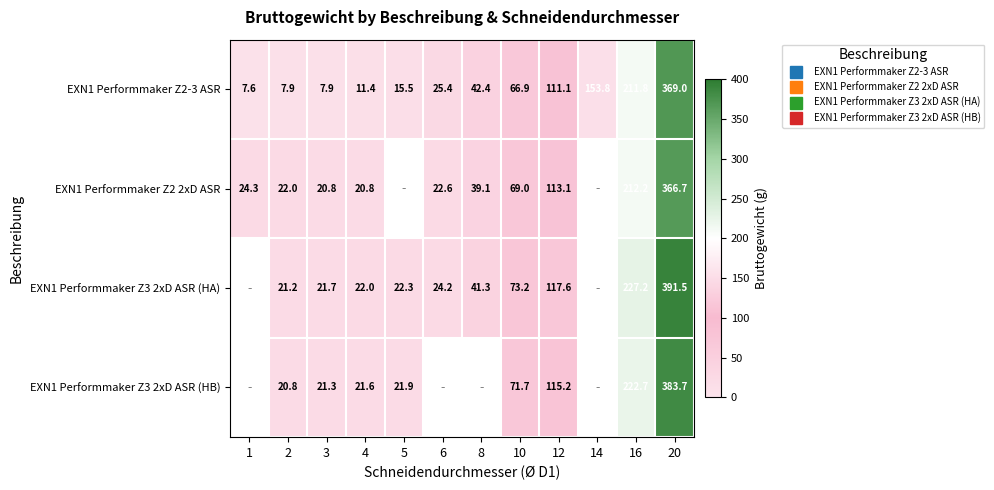

Read the EXN1 Performmaker Z3 2xD ASR (HB) value at 5.

21.9